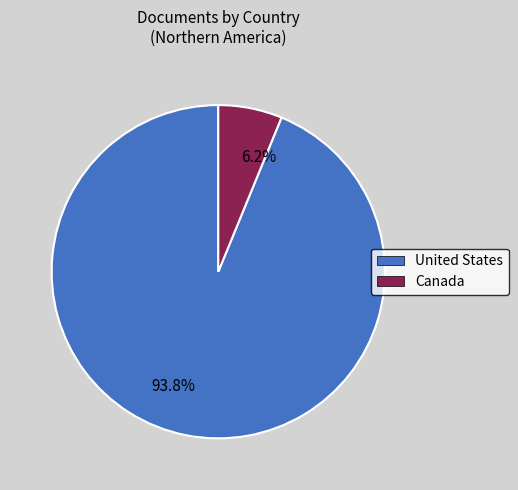

Count the number of slices in the pie.

2